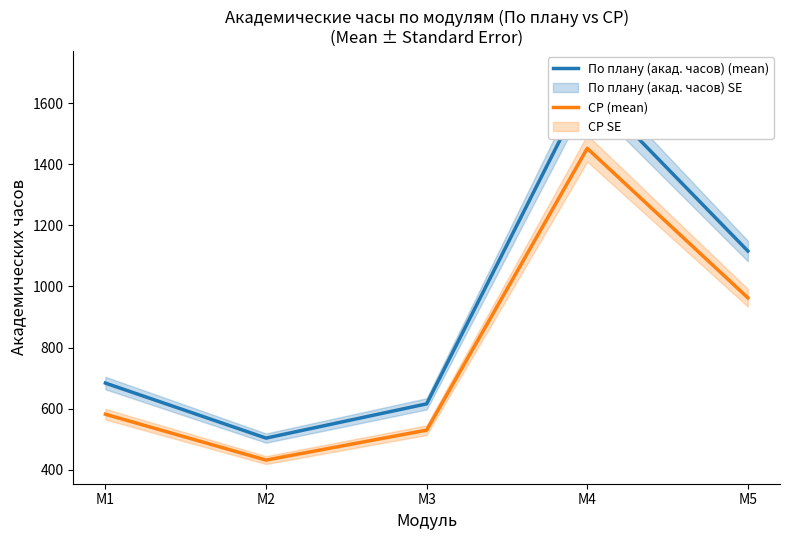

How many values in the По плану (акад. часов) (mean) series are below 684?

2